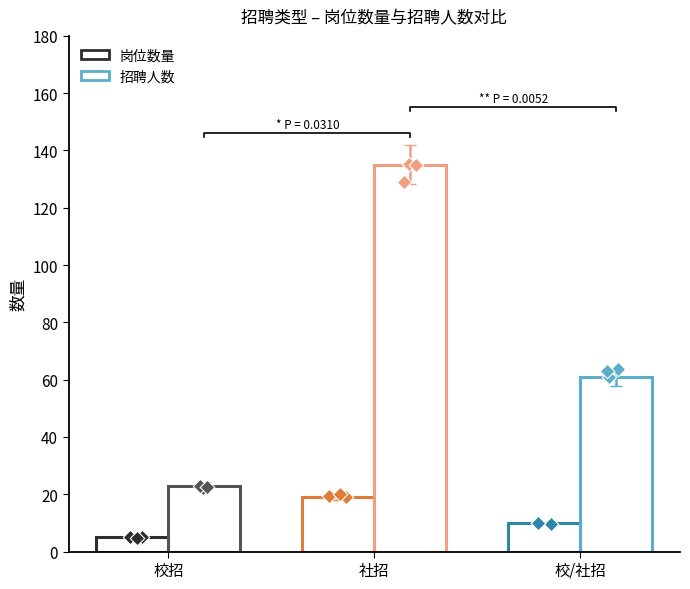

Is the value of 岗位数量 at 校/社招 greater than the value of 招聘人数 at 社招?

No